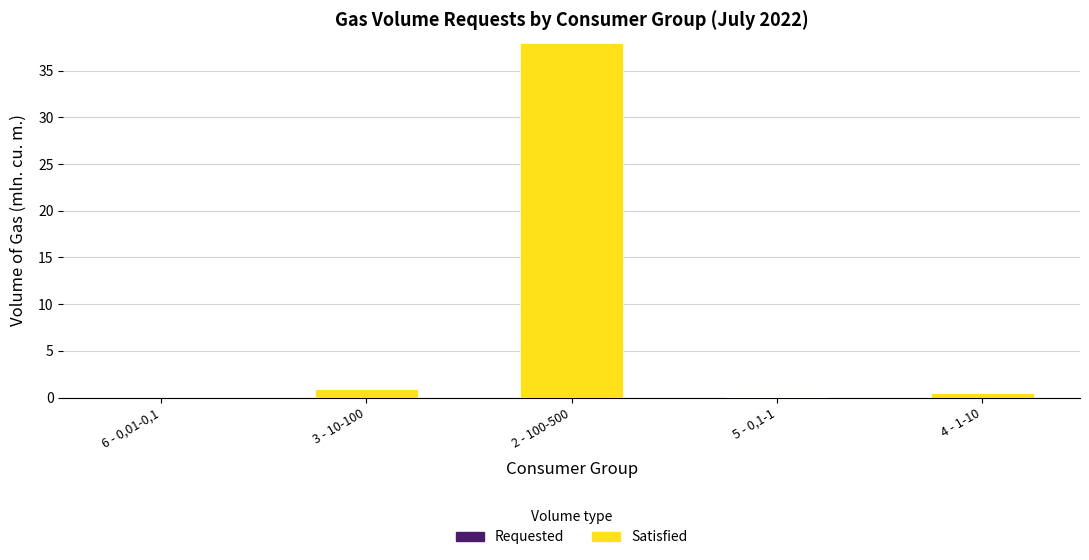

At which category does the chart reach its peak across all series?

2 - 100-500